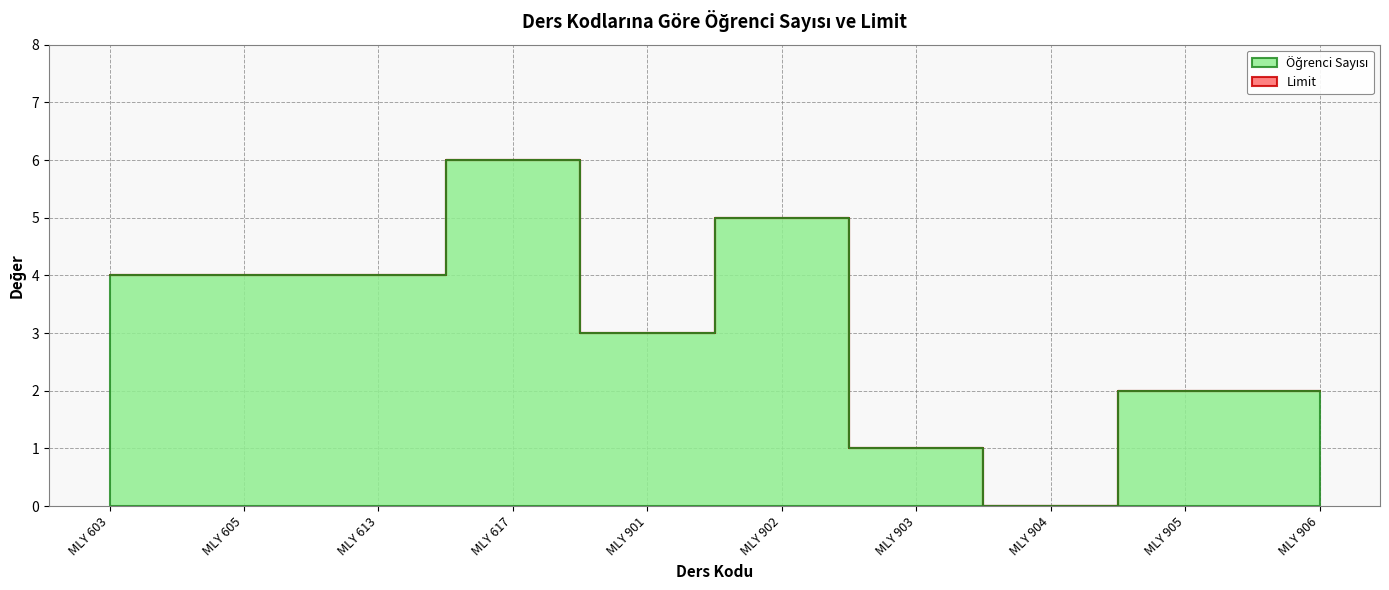

What is the ratio of the value at MLY 902 to the value at MLY 901?

1.7